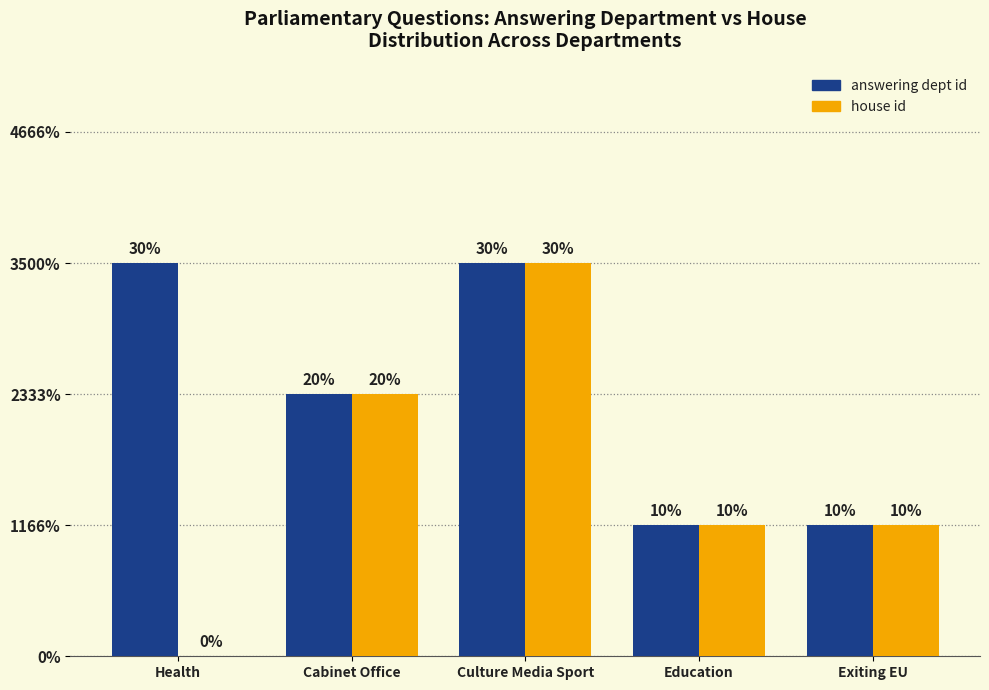

What is the difference between the maximum and minimum values in the answering dept id series?

2